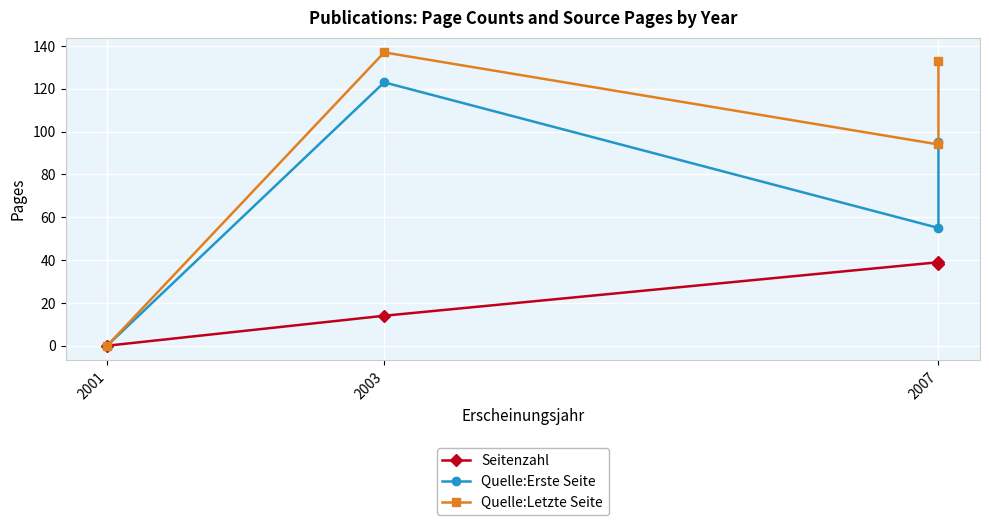

At which category is the sum across all series the highest?

2003